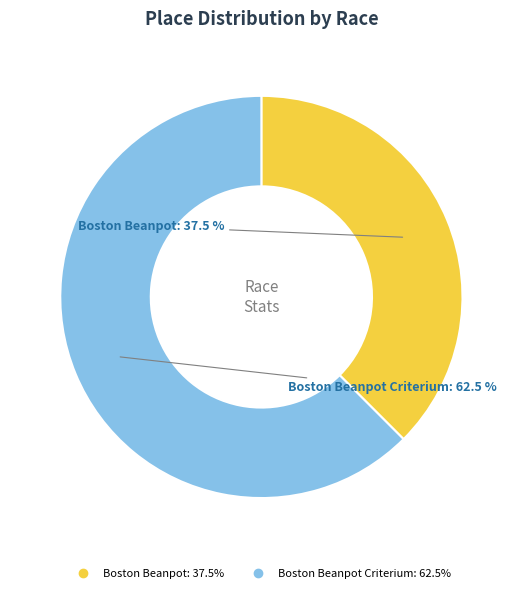

How many slices are in this pie chart?

2